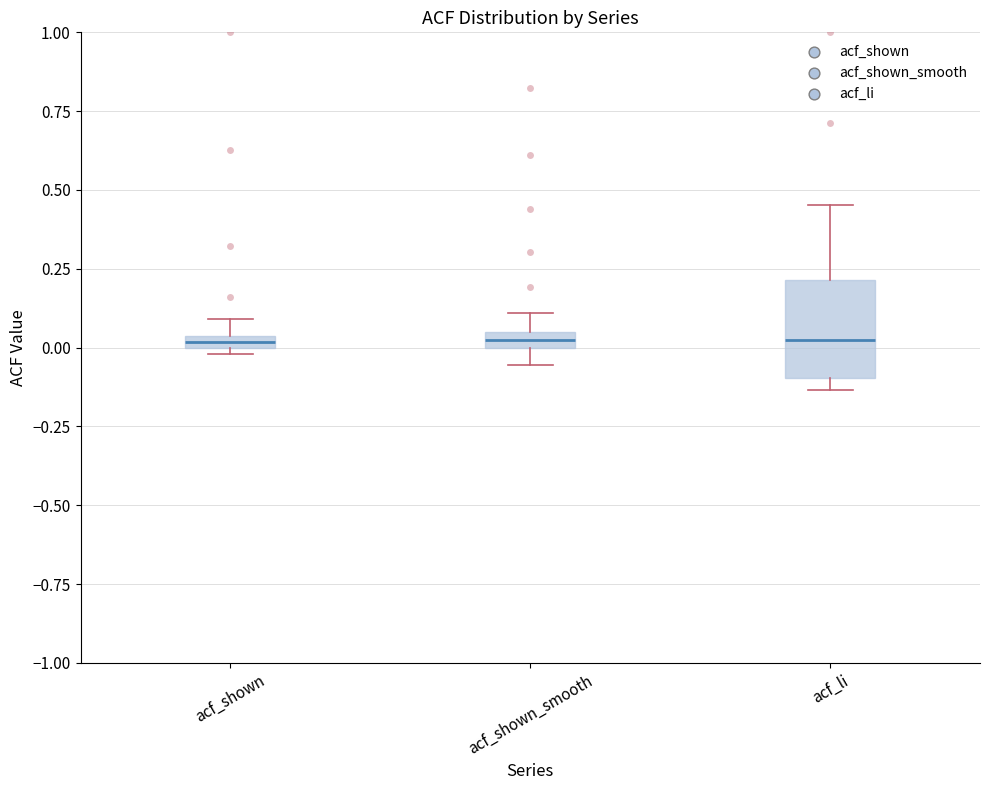

Which box is the tallest, from its lower edge to its upper edge?

acf_li